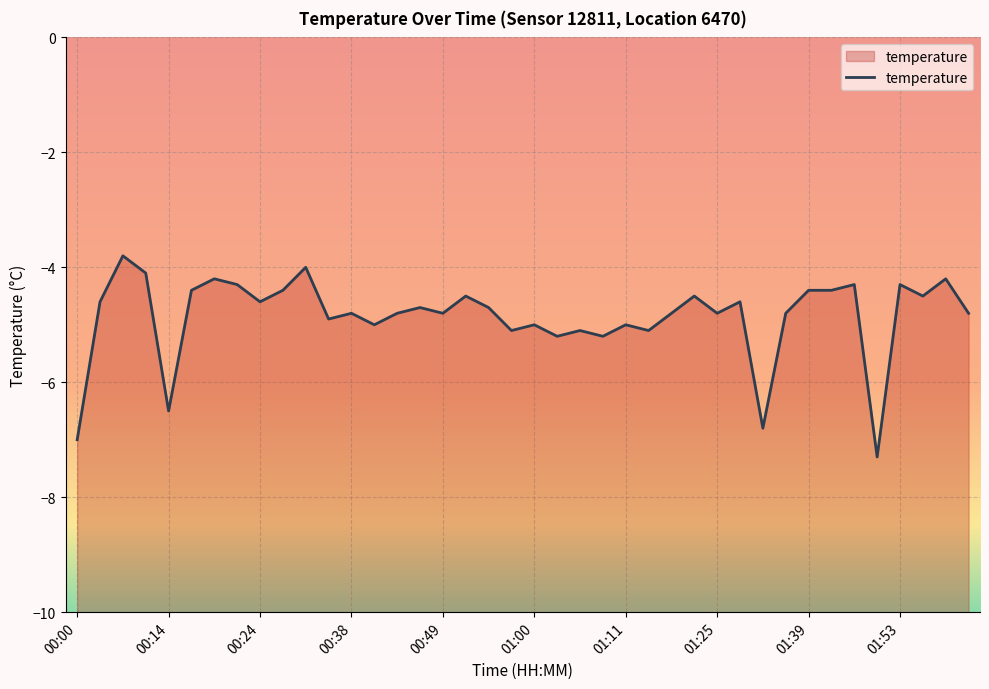

What is the minimum value shown in the chart?

-7.3